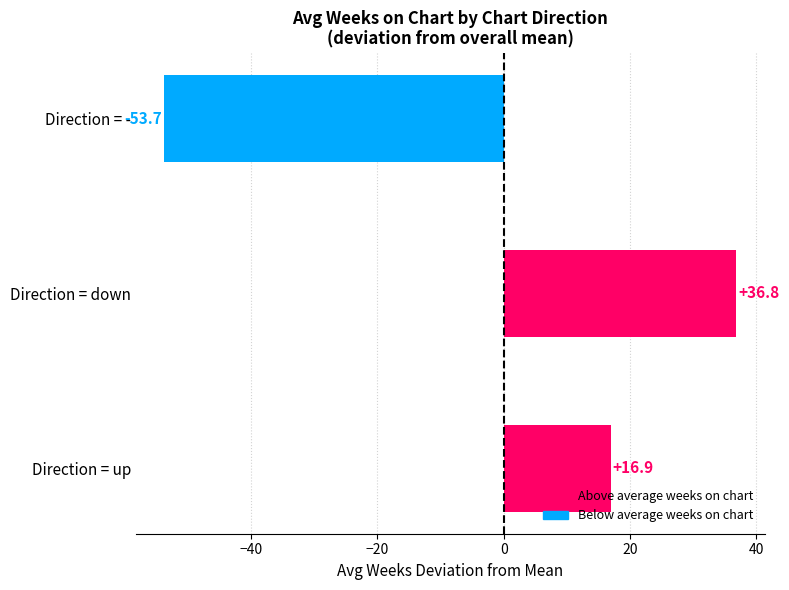

Rank the categories by value from highest to lowest.

Direction = down, Direction = up, Direction = -